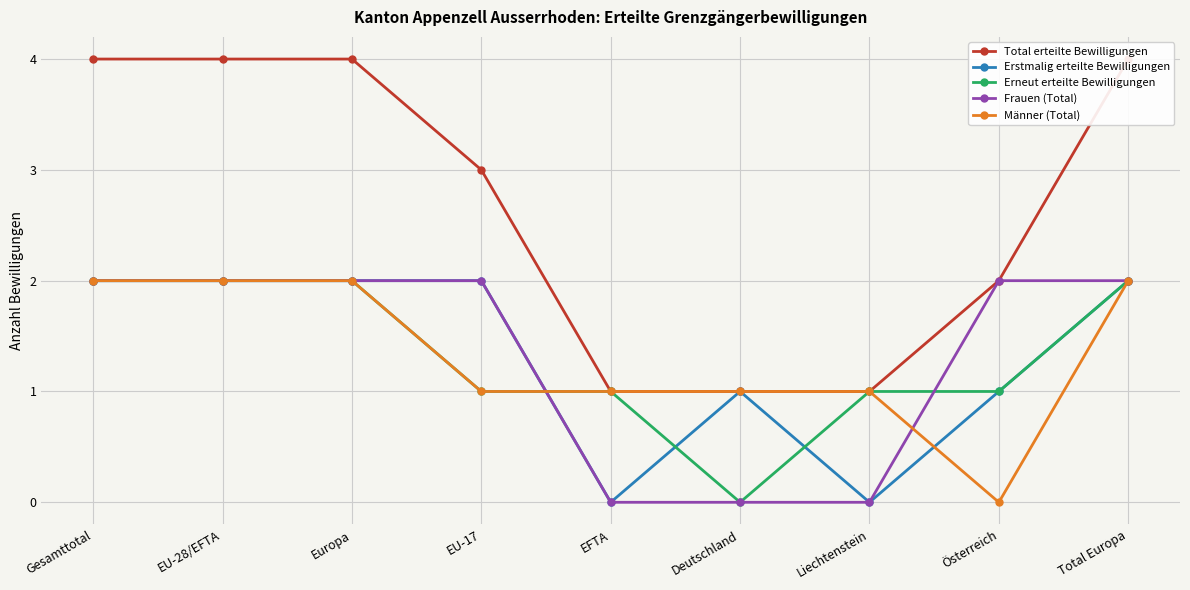

Is it true that Total erteilte Bewilligungen equals 3 at EU-17?

True